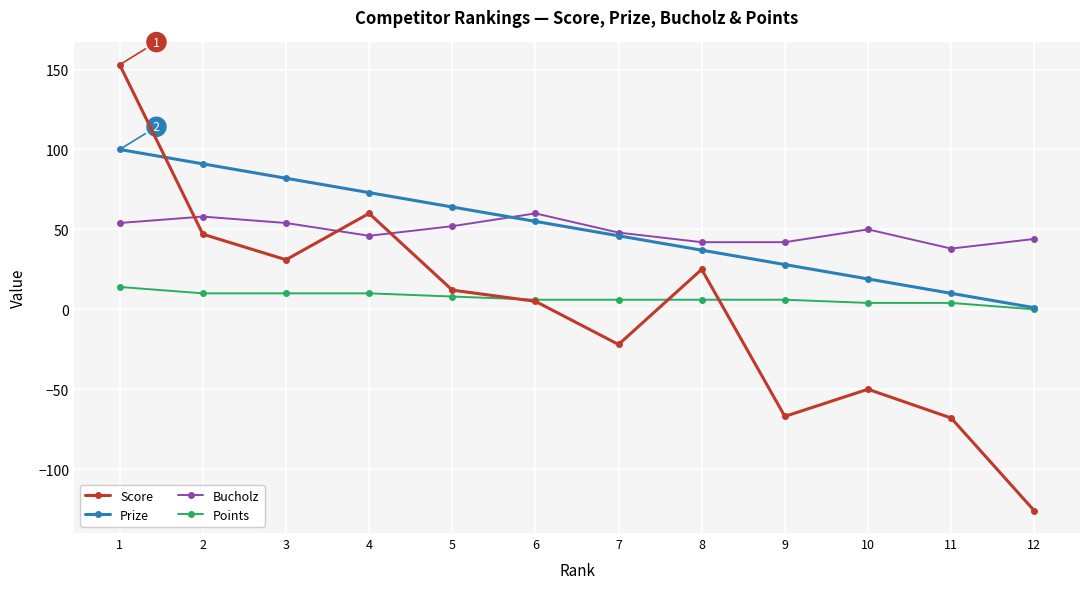

Rank the categories by Prize value from lowest to highest.

12, 11, 10, 9, 8, 7, 6, 5, 4, 3, 2, 1